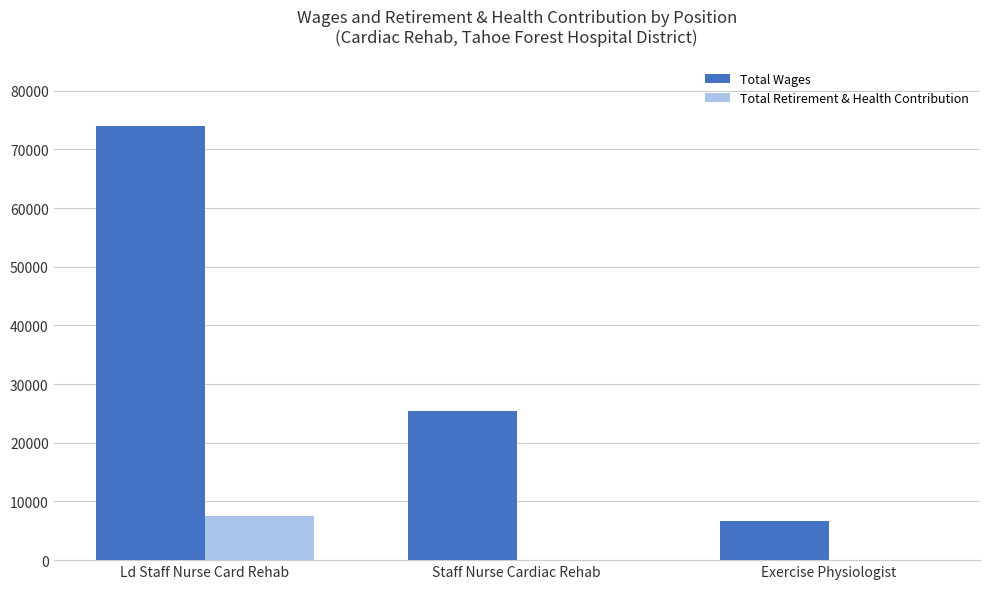

Reading left to right, extract all data points from this chart.

Total Wages: Ld Staff Nurse Card Rehab=73901	Staff Nurse Cardiac Rehab=25408	Exercise Physiologist=6745
Total Retirement & Health Contribution: Ld Staff Nurse Card Rehab=7594	Staff Nurse Cardiac Rehab=0	Exercise Physiologist=0